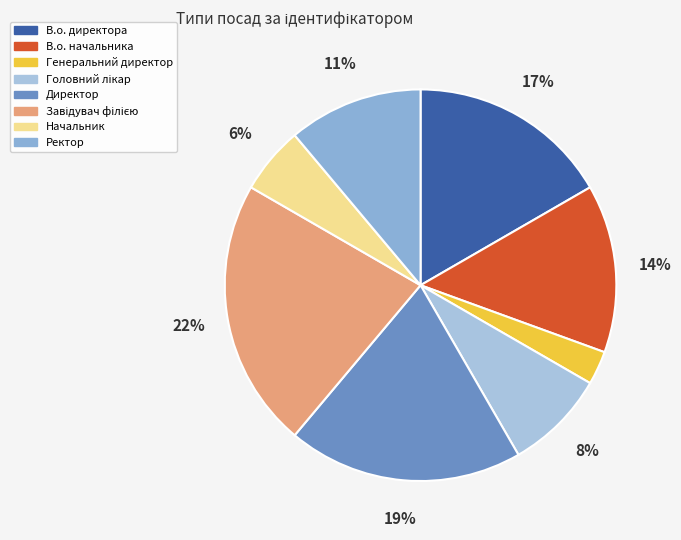

How many segments does this pie chart have?

8